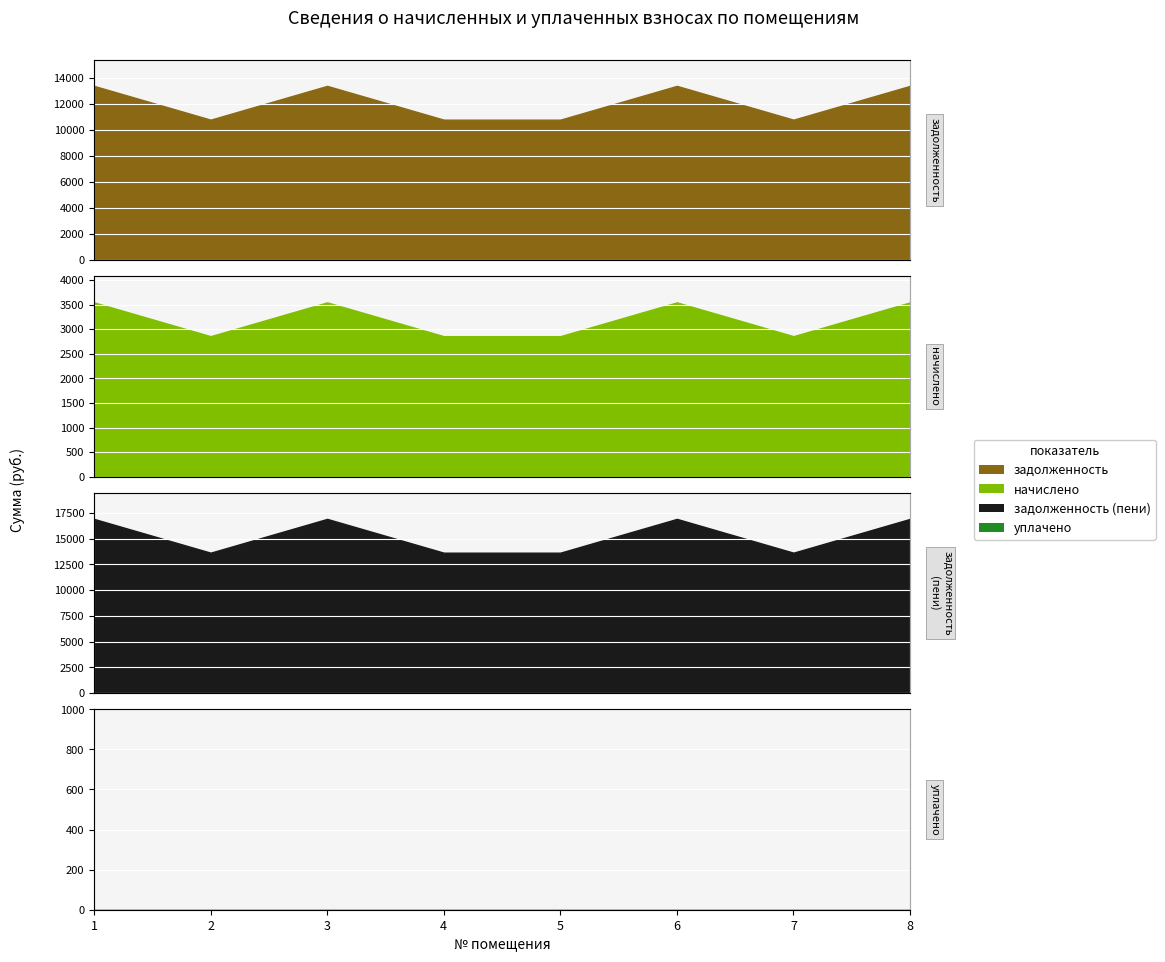

What is the difference between the highest and lowest values at 2?

10785.6